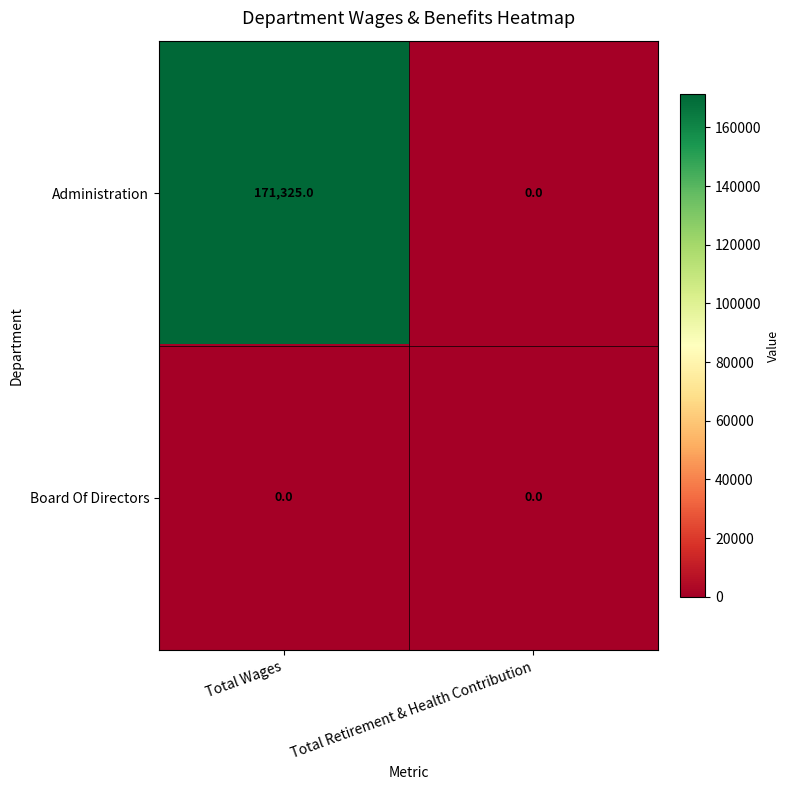

How many series are shown in this chart?

2